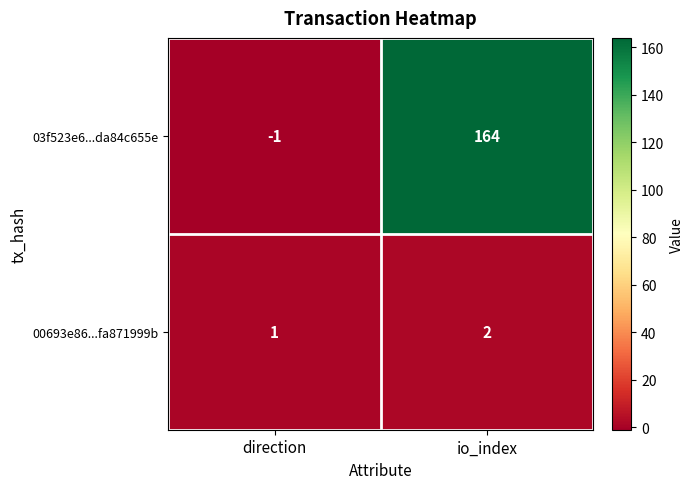

What is the difference between the maximum and minimum values in the 03f523e6...da84c655e series?

165